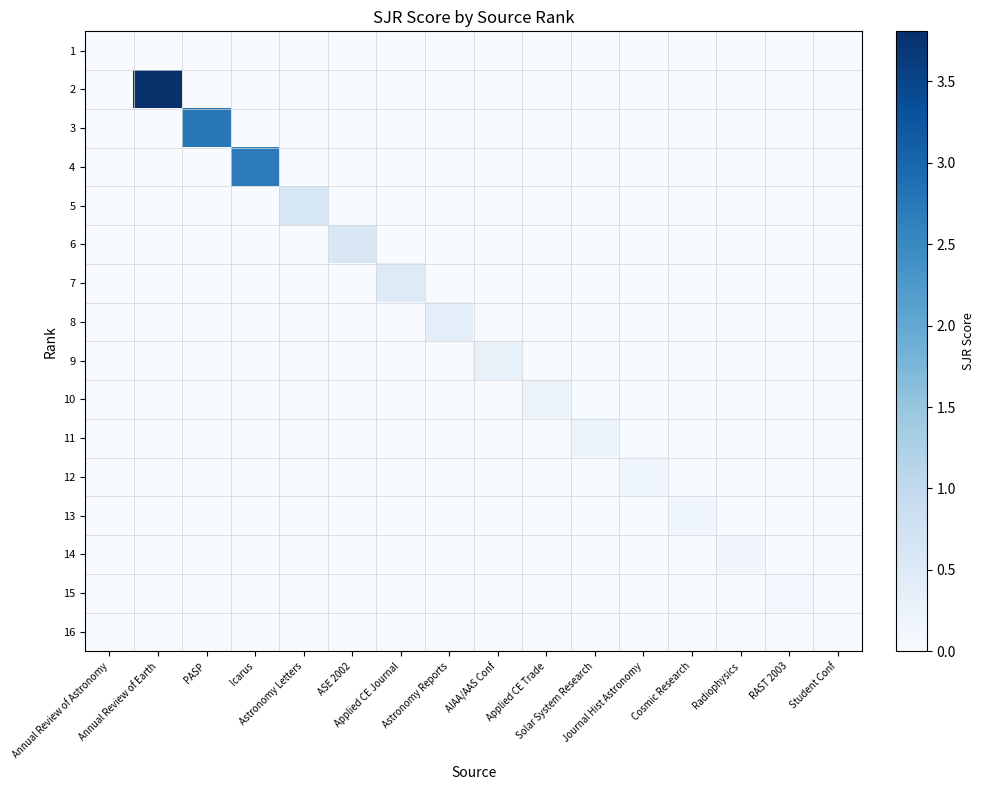

Reading left to right, list all the values displayed in this chart.

1: Annual Review of Astronomy=0.0	Annual Review of Earth=0.0	PASP=0.0	Icarus=0.0	Astronomy Letters=0.0	ASE 2002=0.0	Applied CE Journal=0.0	Astronomy Reports=0.0	AIAA/AAS Conf=0.0	Applied CE Trade=0.0	Solar System Research=0.0	Journal Hist Astronomy=0.0	Cosmic Research=0.0	Radiophysics=0.0	RAST 2003=0.0	Student Conf=0.0
2: Annual Review of Astronomy=0.0	Annual Review of Earth=3.8	PASP=0.0	Icarus=0.0	Astronomy Letters=0.0	ASE 2002=0.0	Applied CE Journal=0.0	Astronomy Reports=0.0	AIAA/AAS Conf=0.0	Applied CE Trade=0.0	Solar System Research=0.0	Journal Hist Astronomy=0.0	Cosmic Research=0.0	Radiophysics=0.0	RAST 2003=0.0	Student Conf=0.0
3: Annual Review of Astronomy=0.0	Annual Review of Earth=0.0	PASP=2.7	Icarus=0.0	Astronomy Letters=0.0	ASE 2002=0.0	Applied CE Journal=0.0	Astronomy Reports=0.0	AIAA/AAS Conf=0.0	Applied CE Trade=0.0	Solar System Research=0.0	Journal Hist Astronomy=0.0	Cosmic Research=0.0	Radiophysics=0.0	RAST 2003=0.0	Student Conf=0.0
4: Annual Review of Astronomy=0.0	Annual Review of Earth=0.0	PASP=0.0	Icarus=2.7	Astronomy Letters=0.0	ASE 2002=0.0	Applied CE Journal=0.0	Astronomy Reports=0.0	AIAA/AAS Conf=0.0	Applied CE Trade=0.0	Solar System Research=0.0	Journal Hist Astronomy=0.0	Cosmic Research=0.0	Radiophysics=0.0	RAST 2003=0.0	Student Conf=0.0
5: Annual Review of Astronomy=0.0	Annual Review of Earth=0.0	PASP=0.0	Icarus=0.0	Astronomy Letters=0.6	ASE 2002=0.0	Applied CE Journal=0.0	Astronomy Reports=0.0	AIAA/AAS Conf=0.0	Applied CE Trade=0.0	Solar System Research=0.0	Journal Hist Astronomy=0.0	Cosmic Research=0.0	Radiophysics=0.0	RAST 2003=0.0	Student Conf=0.0
6: Annual Review of Astronomy=0.0	Annual Review of Earth=0.0	PASP=0.0	Icarus=0.0	Astronomy Letters=0.0	ASE 2002=0.6	Applied CE Journal=0.0	Astronomy Reports=0.0	AIAA/AAS Conf=0.0	Applied CE Trade=0.0	Solar System Research=0.0	Journal Hist Astronomy=0.0	Cosmic Research=0.0	Radiophysics=0.0	RAST 2003=0.0	Student Conf=0.0
7: Annual Review of Astronomy=0.0	Annual Review of Earth=0.0	PASP=0.0	Icarus=0.0	Astronomy Letters=0.0	ASE 2002=0.0	Applied CE Journal=0.5	Astronomy Reports=0.0	AIAA/AAS Conf=0.0	Applied CE Trade=0.0	Solar System Research=0.0	Journal Hist Astronomy=0.0	Cosmic Research=0.0	Radiophysics=0.0	RAST 2003=0.0	Student Conf=0.0
8: Annual Review of Astronomy=0.0	Annual Review of Earth=0.0	PASP=0.0	Icarus=0.0	Astronomy Letters=0.0	ASE 2002=0.0	Applied CE Journal=0.0	Astronomy Reports=0.4	AIAA/AAS Conf=0.0	Applied CE Trade=0.0	Solar System Research=0.0	Journal Hist Astronomy=0.0	Cosmic Research=0.0	Radiophysics=0.0	RAST 2003=0.0	Student Conf=0.0
9: Annual Review of Astronomy=0.0	Annual Review of Earth=0.0	PASP=0.0	Icarus=0.0	Astronomy Letters=0.0	ASE 2002=0.0	Applied CE Journal=0.0	Astronomy Reports=0.0	AIAA/AAS Conf=0.3	Applied CE Trade=0.0	Solar System Research=0.0	Journal Hist Astronomy=0.0	Cosmic Research=0.0	Radiophysics=0.0	RAST 2003=0.0	Student Conf=0.0
10: Annual Review of Astronomy=0.0	Annual Review of Earth=0.0	PASP=0.0	Icarus=0.0	Astronomy Letters=0.0	ASE 2002=0.0	Applied CE Journal=0.0	Astronomy Reports=0.0	AIAA/AAS Conf=0.0	Applied CE Trade=0.2	Solar System Research=0.0	Journal Hist Astronomy=0.0	Cosmic Research=0.0	Radiophysics=0.0	RAST 2003=0.0	Student Conf=0.0
11: Annual Review of Astronomy=0.0	Annual Review of Earth=0.0	PASP=0.0	Icarus=0.0	Astronomy Letters=0.0	ASE 2002=0.0	Applied CE Journal=0.0	Astronomy Reports=0.0	AIAA/AAS Conf=0.0	Applied CE Trade=0.0	Solar System Research=0.2	Journal Hist Astronomy=0.0	Cosmic Research=0.0	Radiophysics=0.0	RAST 2003=0.0	Student Conf=0.0
12: Annual Review of Astronomy=0.0	Annual Review of Earth=0.0	PASP=0.0	Icarus=0.0	Astronomy Letters=0.0	ASE 2002=0.0	Applied CE Journal=0.0	Astronomy Reports=0.0	AIAA/AAS Conf=0.0	Applied CE Trade=0.0	Solar System Research=0.0	Journal Hist Astronomy=0.2	Cosmic Research=0.0	Radiophysics=0.0	RAST 2003=0.0	Student Conf=0.0
13: Annual Review of Astronomy=0.0	Annual Review of Earth=0.0	PASP=0.0	Icarus=0.0	Astronomy Letters=0.0	ASE 2002=0.0	Applied CE Journal=0.0	Astronomy Reports=0.0	AIAA/AAS Conf=0.0	Applied CE Trade=0.0	Solar System Research=0.0	Journal Hist Astronomy=0.0	Cosmic Research=0.2	Radiophysics=0.0	RAST 2003=0.0	Student Conf=0.0
14: Annual Review of Astronomy=0.0	Annual Review of Earth=0.0	PASP=0.0	Icarus=0.0	Astronomy Letters=0.0	ASE 2002=0.0	Applied CE Journal=0.0	Astronomy Reports=0.0	AIAA/AAS Conf=0.0	Applied CE Trade=0.0	Solar System Research=0.0	Journal Hist Astronomy=0.0	Cosmic Research=0.0	Radiophysics=0.1	RAST 2003=0.0	Student Conf=0.0
15: Annual Review of Astronomy=0.0	Annual Review of Earth=0.0	PASP=0.0	Icarus=0.0	Astronomy Letters=0.0	ASE 2002=0.0	Applied CE Journal=0.0	Astronomy Reports=0.0	AIAA/AAS Conf=0.0	Applied CE Trade=0.0	Solar System Research=0.0	Journal Hist Astronomy=0.0	Cosmic Research=0.0	Radiophysics=0.0	RAST 2003=0.1	Student Conf=0.0
16: Annual Review of Astronomy=0.0	Annual Review of Earth=0.0	PASP=0.0	Icarus=0.0	Astronomy Letters=0.0	ASE 2002=0.0	Applied CE Journal=0.0	Astronomy Reports=0.0	AIAA/AAS Conf=0.0	Applied CE Trade=0.0	Solar System Research=0.0	Journal Hist Astronomy=0.0	Cosmic Research=0.0	Radiophysics=0.0	RAST 2003=0.0	Student Conf=0.0